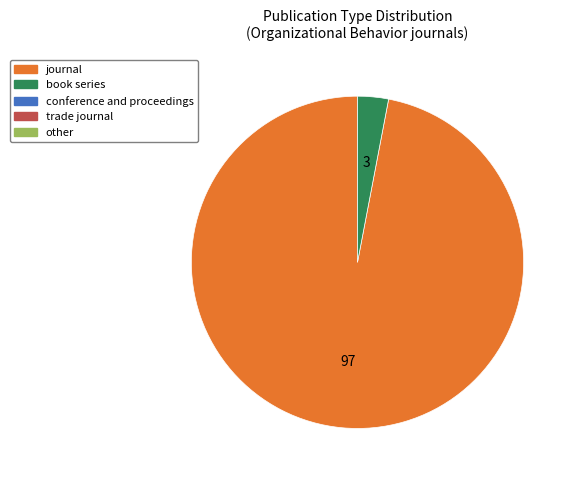

Does any single category account for the majority?

Yes